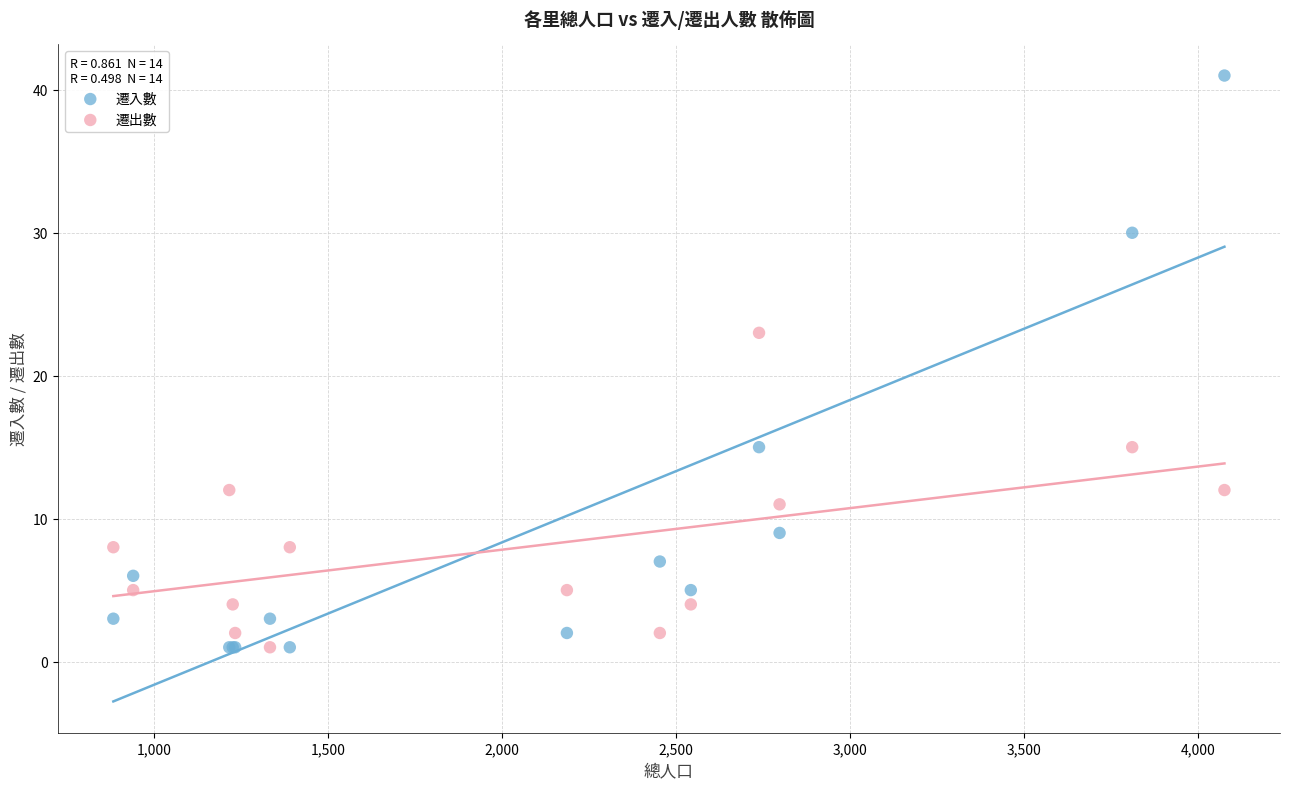

Which series reaches the maximum Y coordinate?

遷入數